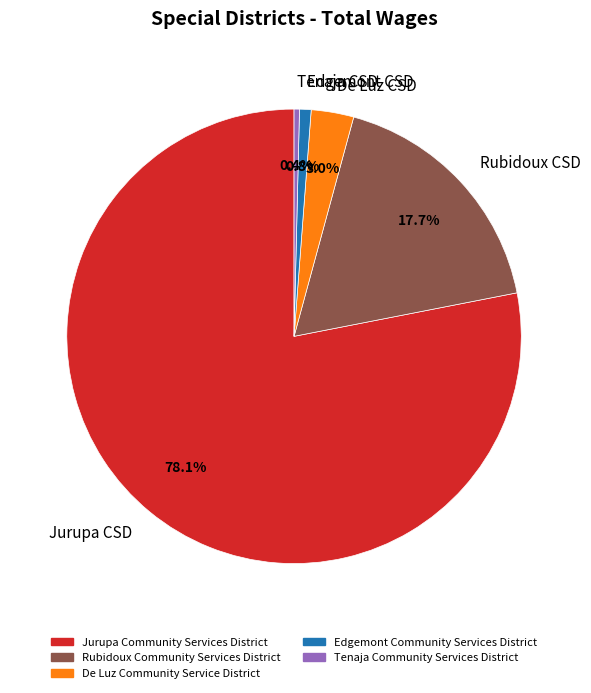

Which category has the biggest portion of the pie?

Jurupa CSD